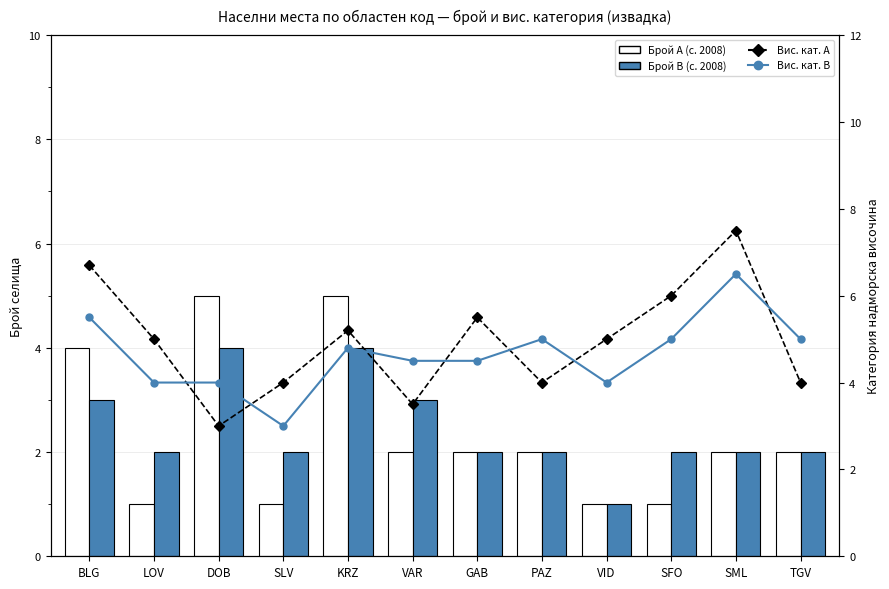

Does the chart contain stacked bars?

No